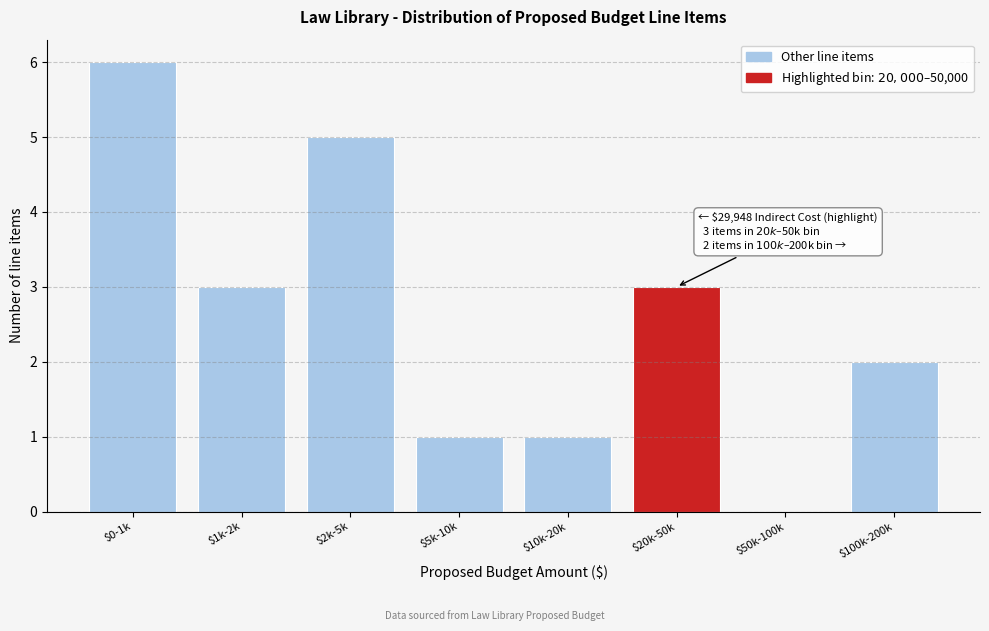

What is the sum of all values?

21